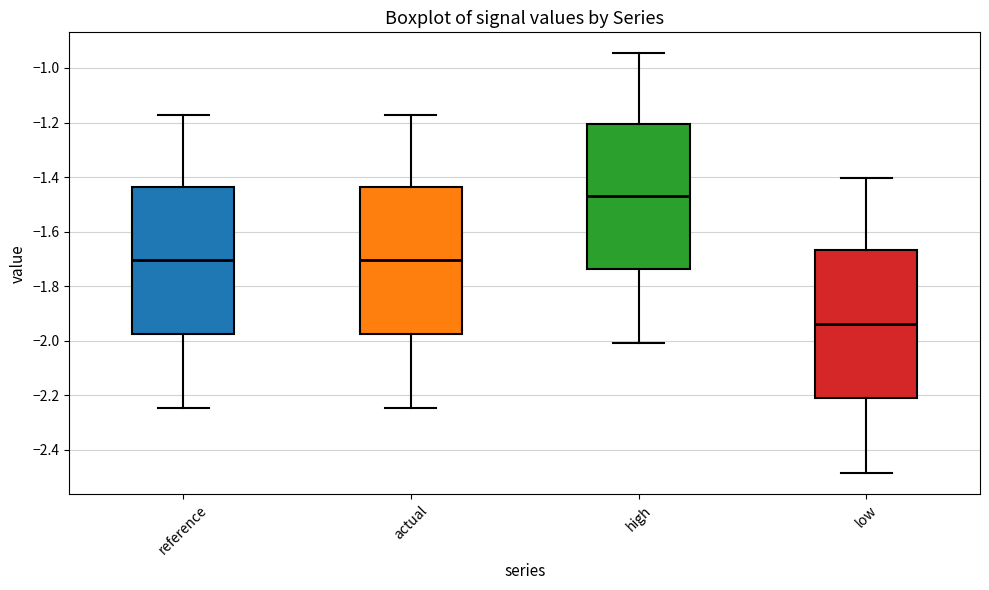

Where does the upper whisker of the box for high end on the y-axis? The values are not printed on the chart, so give them approximately, as read against the axis.

-0.94